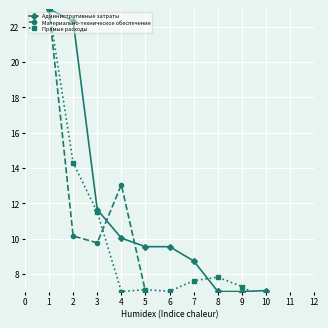

At how many categories does at least one series exceed 7?

10